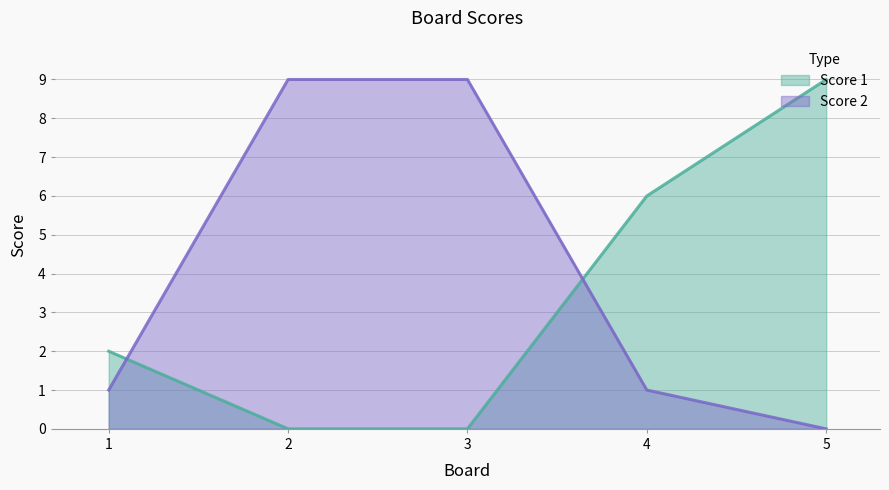

True or false: Score 2 and Score 1 cross at least once.

True